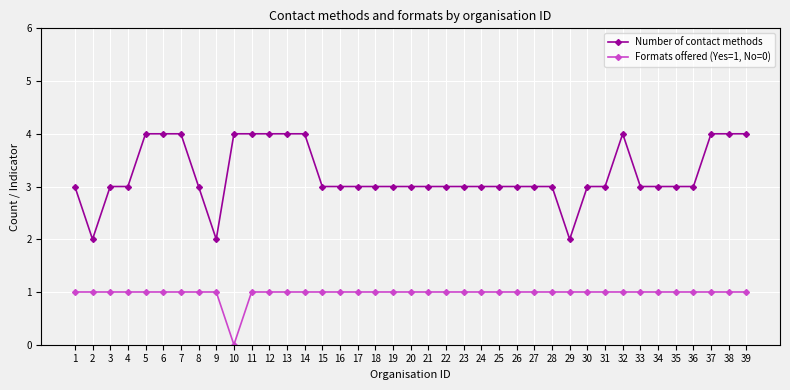

How many data points does each series have?

39